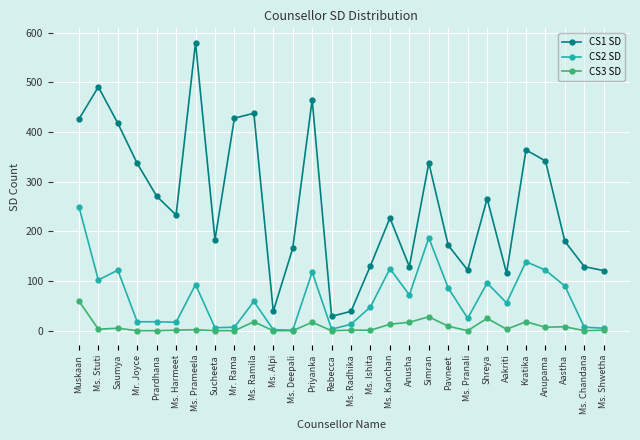

What are all the series names shown in the legend?

CS1 SD, CS2 SD, CS3 SD